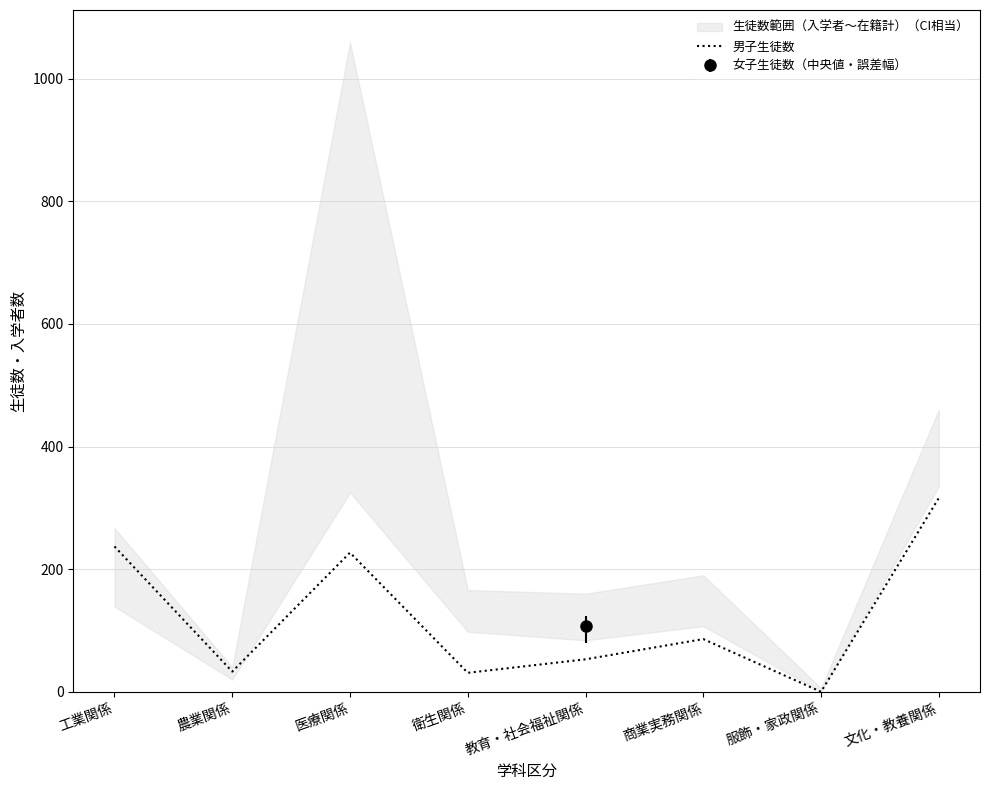

How many data points does each series have?

8